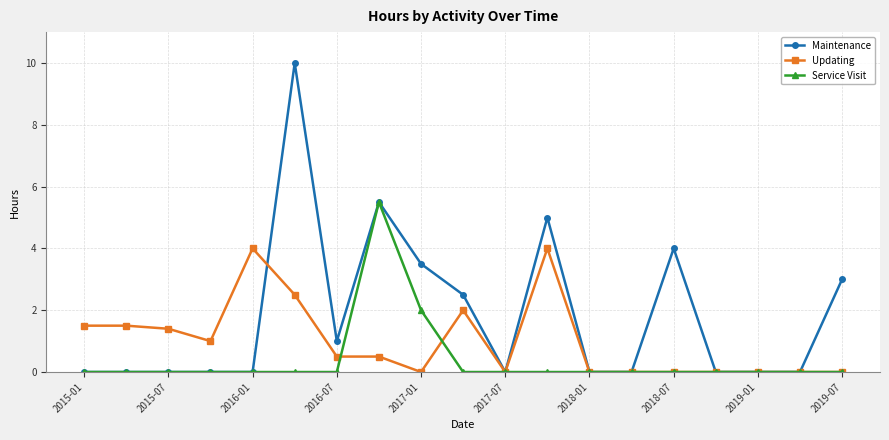

Which series has the largest range (max minus min)?

Maintenance